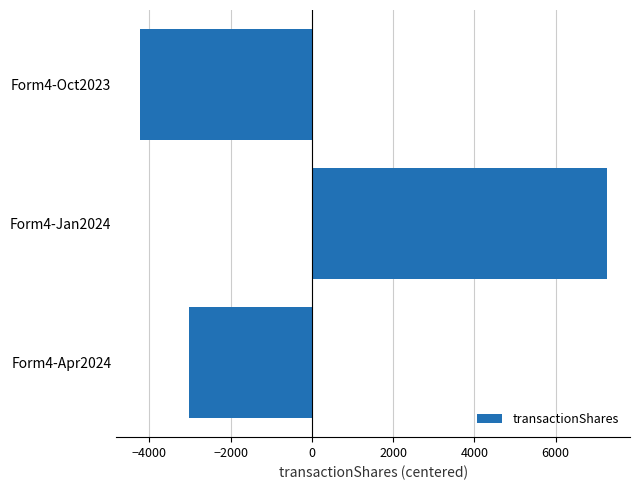

Between Form4-Jan2024 and Form4-Apr2024, which is larger?

Form4-Jan2024